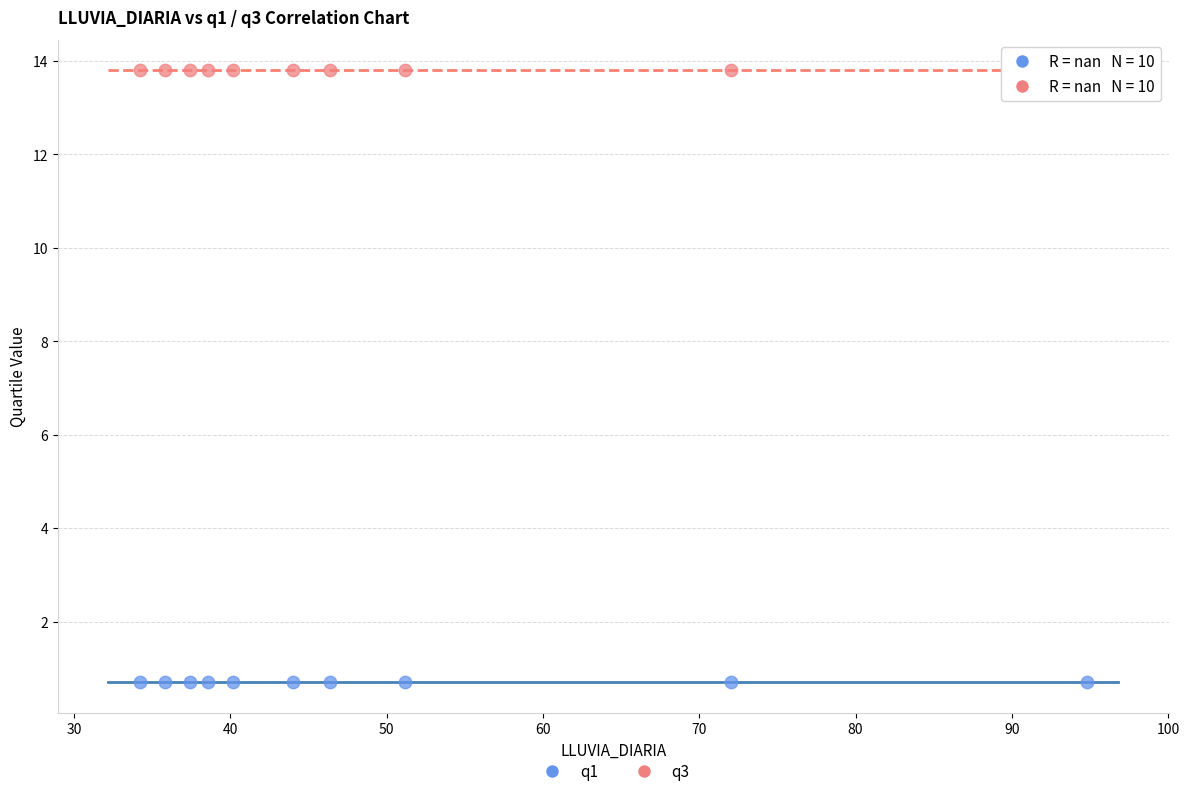

Which series reaches the minimum Y coordinate?

q1